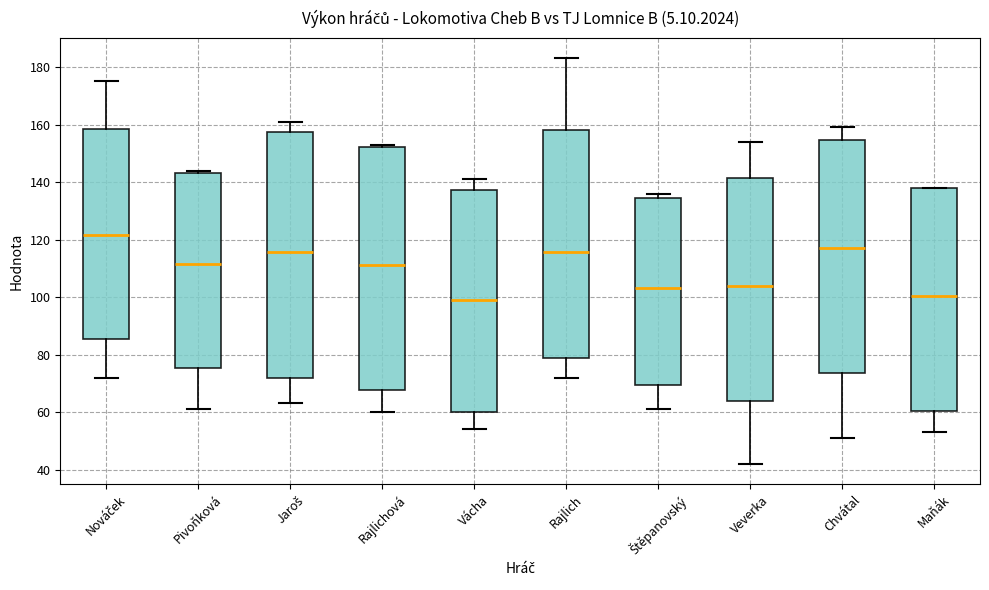

Reading left to right, transcribe this box plot: for each box, give where its median line is, the range the box spans, and where its two whiskers end, as read against the y-axis. The values are not printed on the chart, so give them approximately, as read against the axis.

Nováček: median 122, box 86 to 158, whiskers 72 to 176
Pivoňková: median 112, box 76 to 144, whiskers 62 to 144 (just above the box's upper edge)
Jaroš: median 116, box 72 to 158, whiskers 64 to 162
Rajlichová: median 112, box 68 to 152, whiskers 60 to 154
Vácha: median 100, box 60 to 138, whiskers 54 to 142
Rajlich: median 116, box 78 to 158, whiskers 72 to 184
Štěpanovský: median 104, box 70 to 134, whiskers 62 to 136
Veverka: median 104, box 64 to 142, whiskers 42 to 154
Chvátal: median 118, box 74 to 154, whiskers 52 to 160
Maňák: median 100, box 60 to 138, whiskers 54 to 138